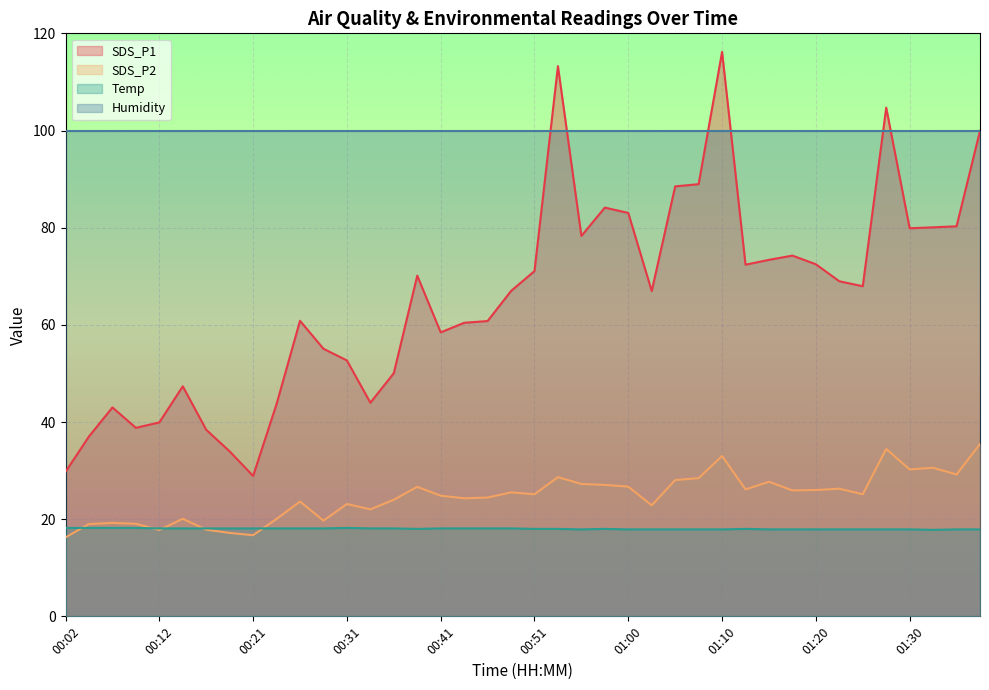

At how many categories does at least one series exceed 66?

40